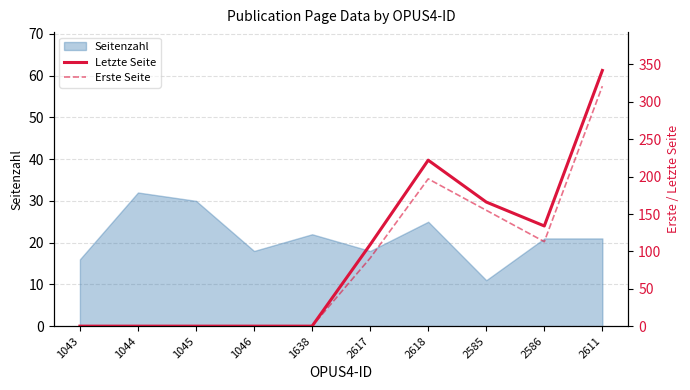

True or false: Letzte Seite and Erste Seite cross at least once.

False